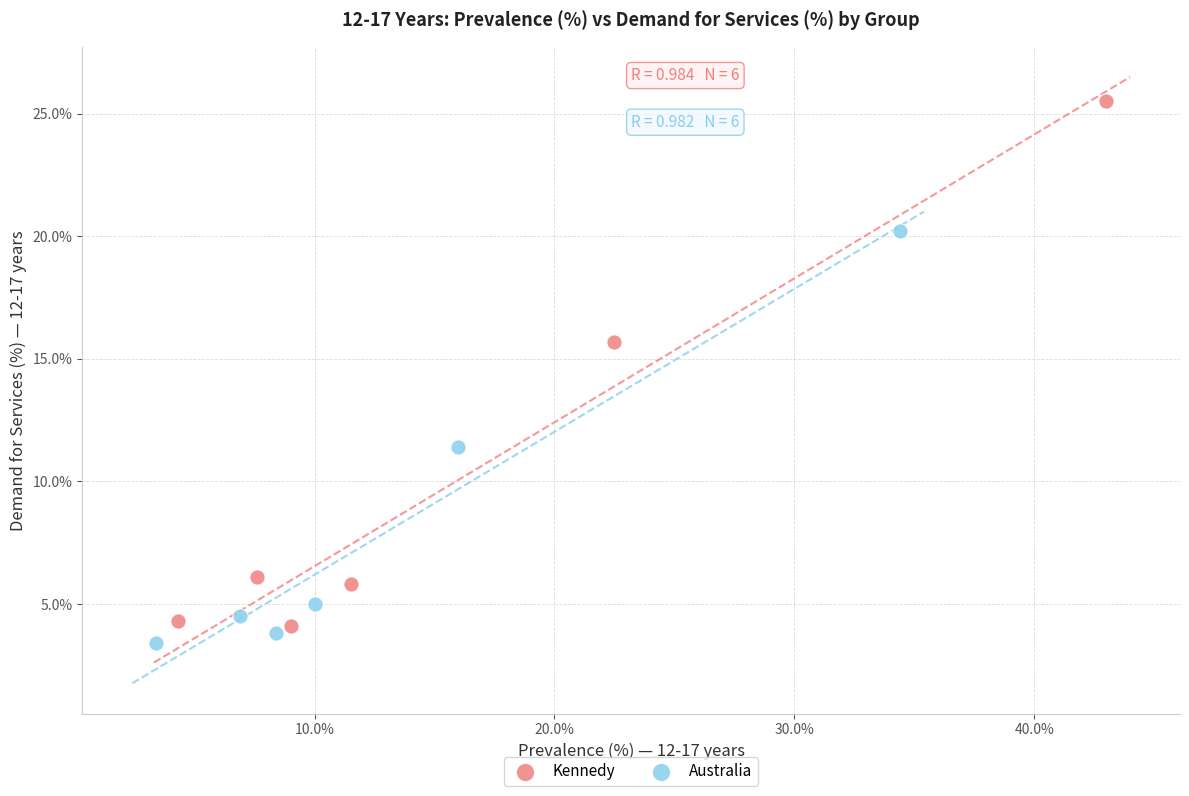

Which series has the largest Y range (max minus min)?

Kennedy